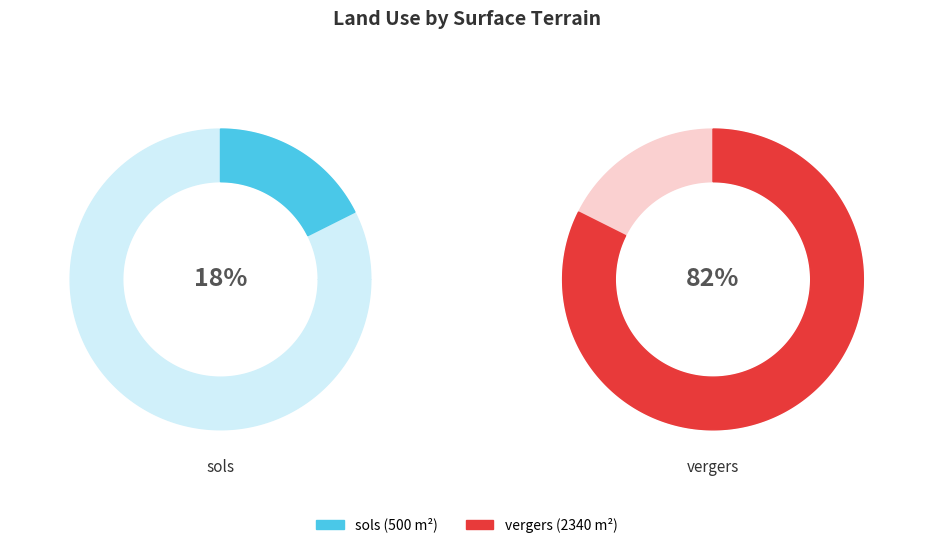

Rank the categories by value from highest to lowest.

vergers, sols